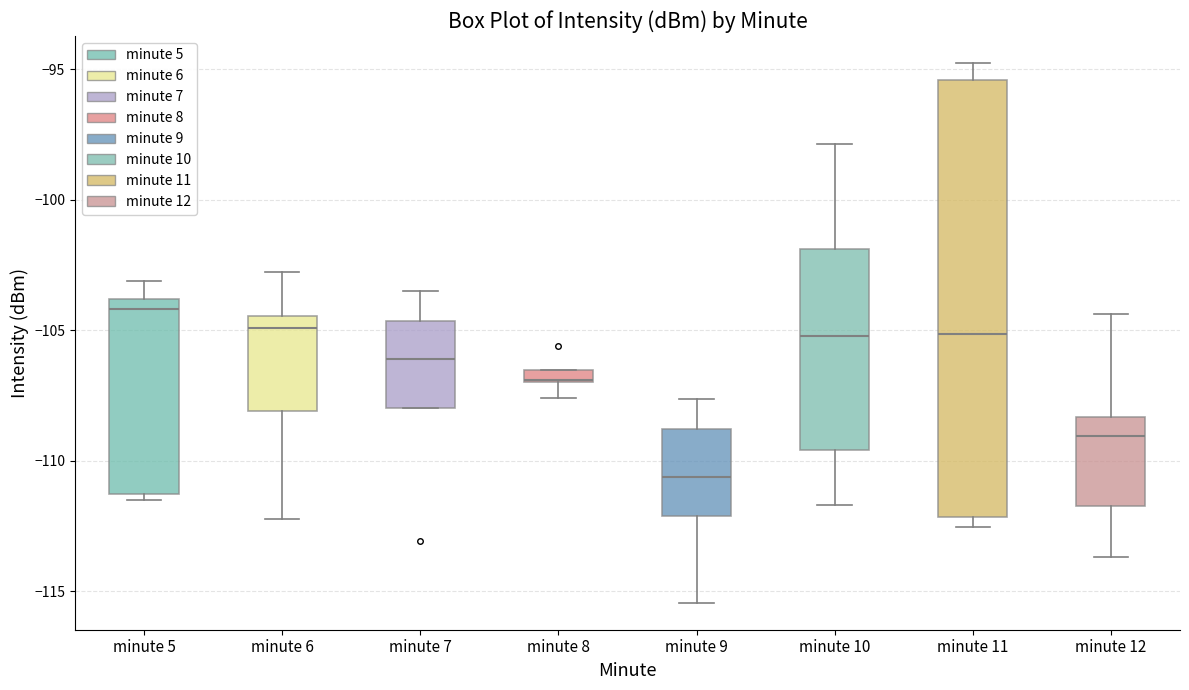

Where is the upper edge of the box for minute 10 on the y-axis? The values are not printed on the chart, so give them approximately, as read against the axis.

-102.0